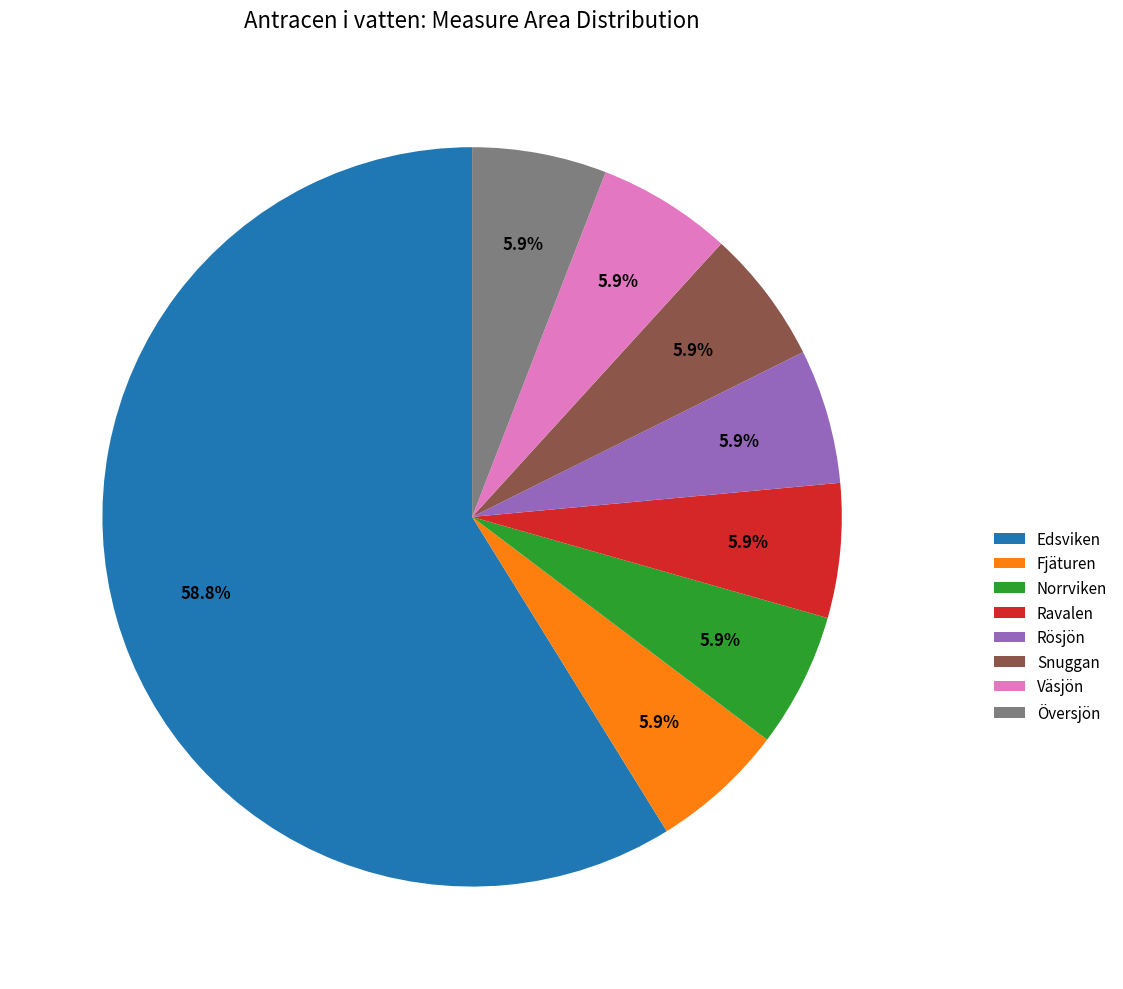

Which slice is the largest?

Edsviken